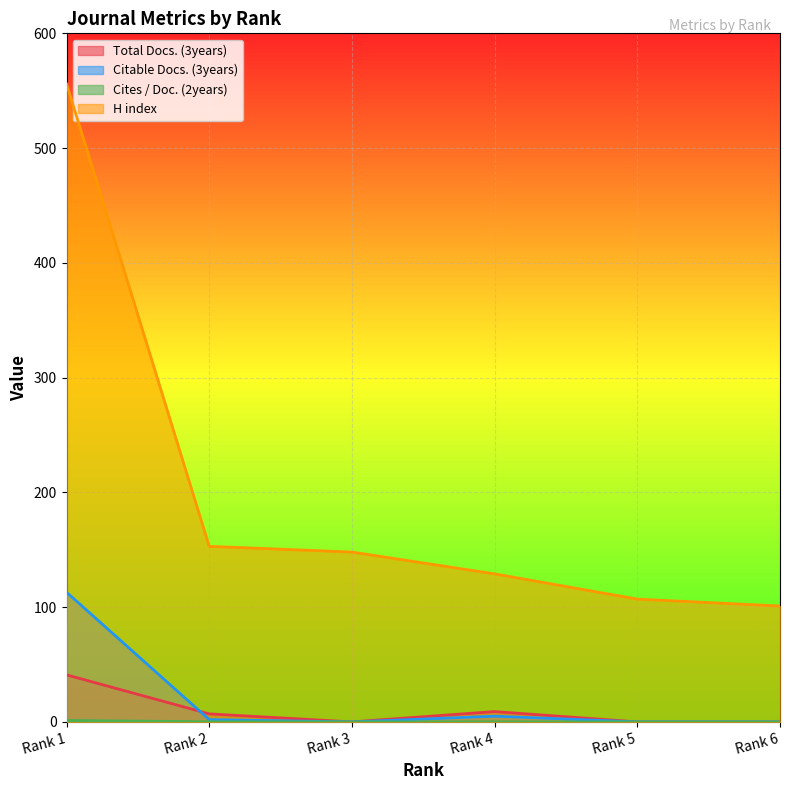

How many distinct data groups are displayed?

4